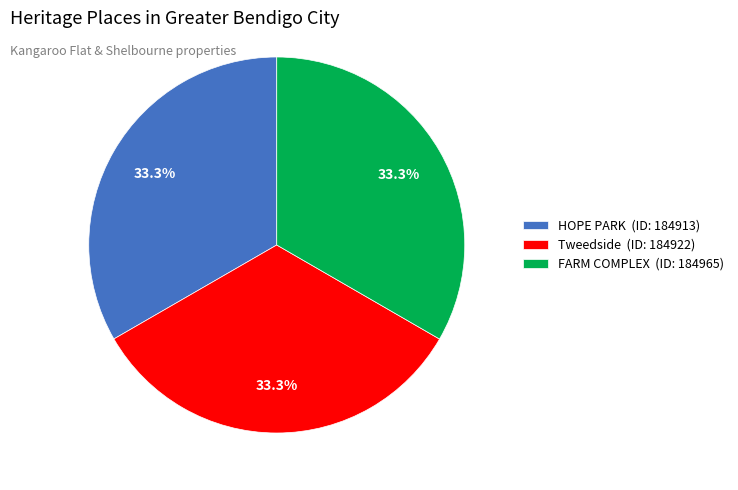

To the nearest percent, what percentage of the pie is HOPE PARK?

33%